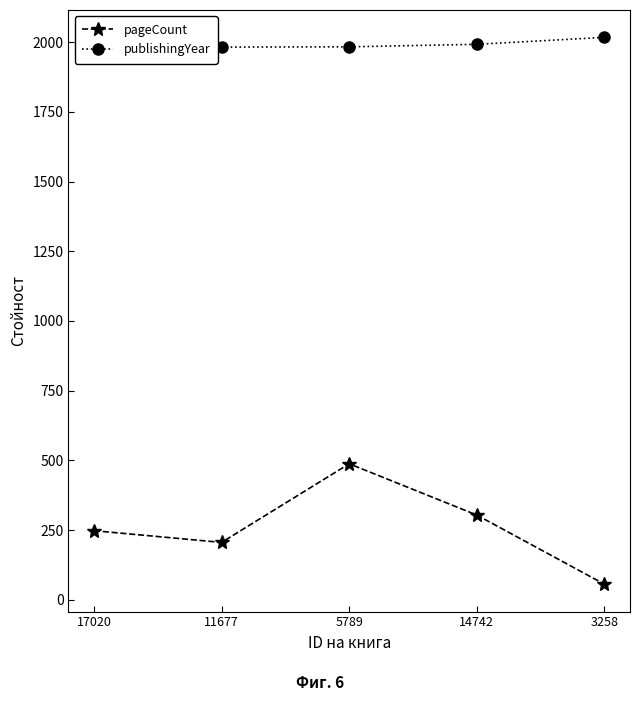

Which series has the widest spread of values?

pageCount